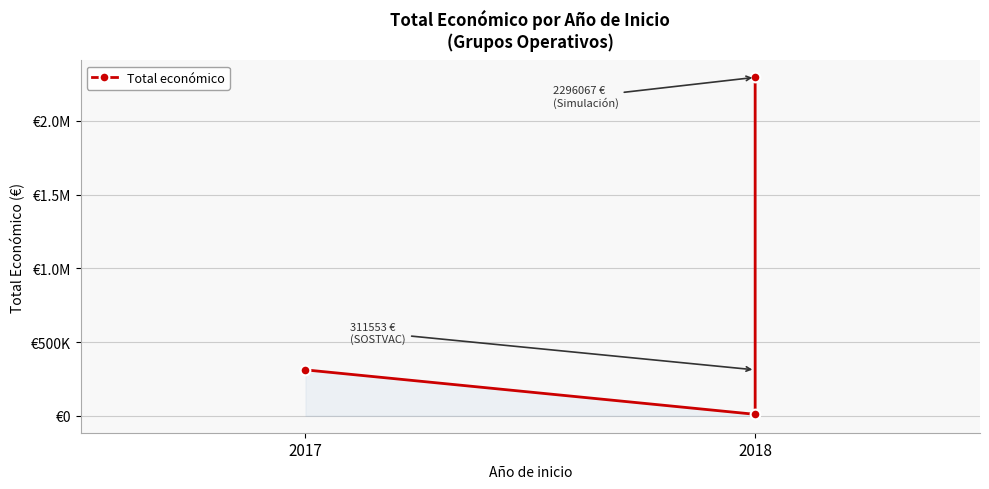

What is the label of the 2nd point from the left?

2018